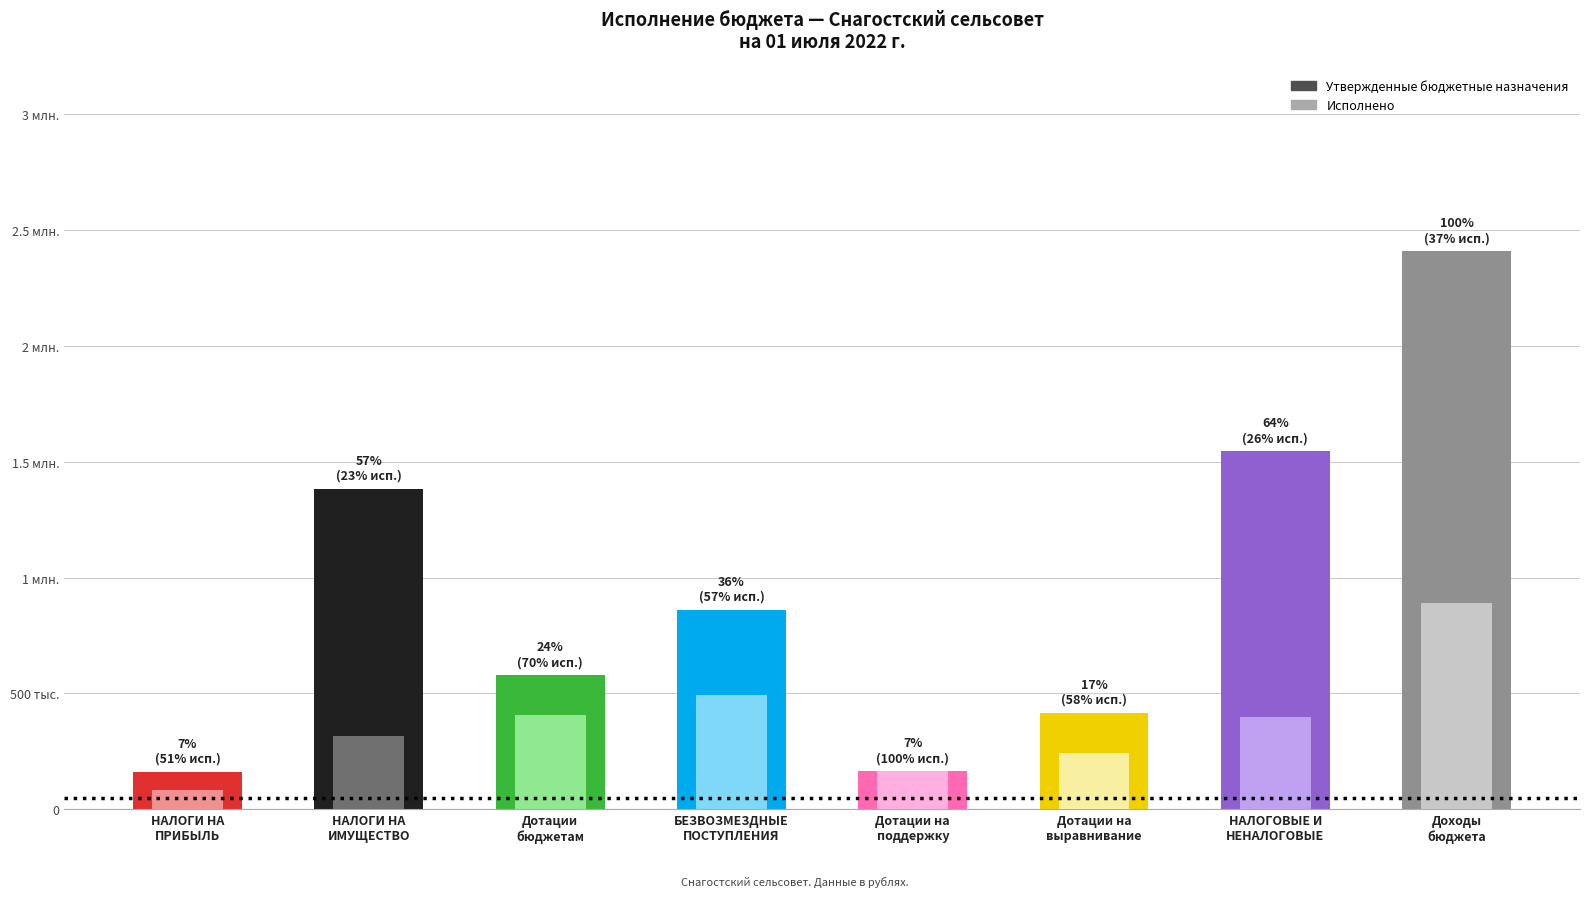

Which series has the largest total across all categories?

Утвержденные бюджетные назначения